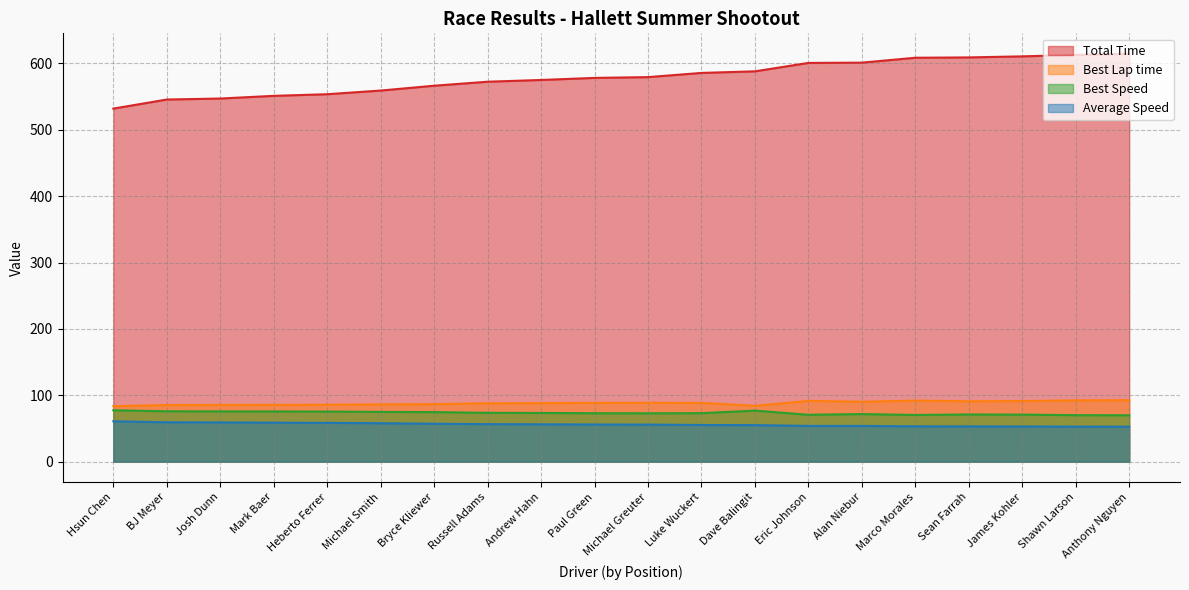

Which series changed the most between Marco Morales and Sean Farrah?

Best Lap time